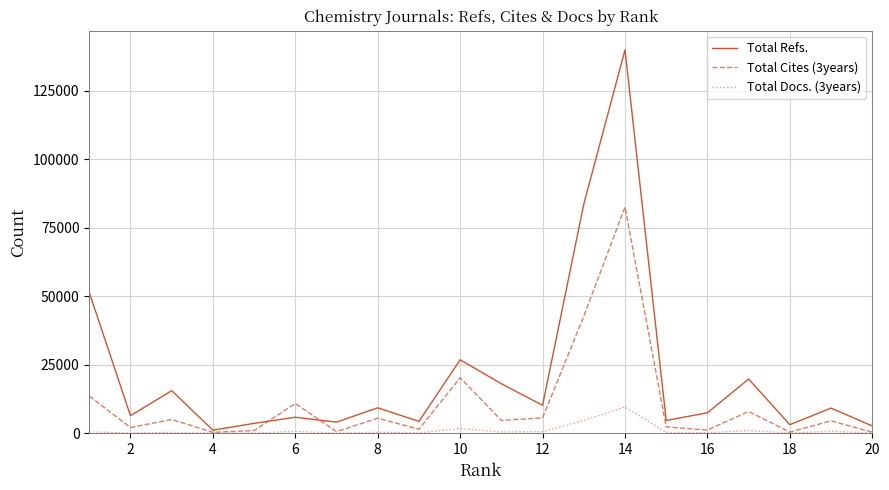

What is the maximum value shown in the chart?

139887